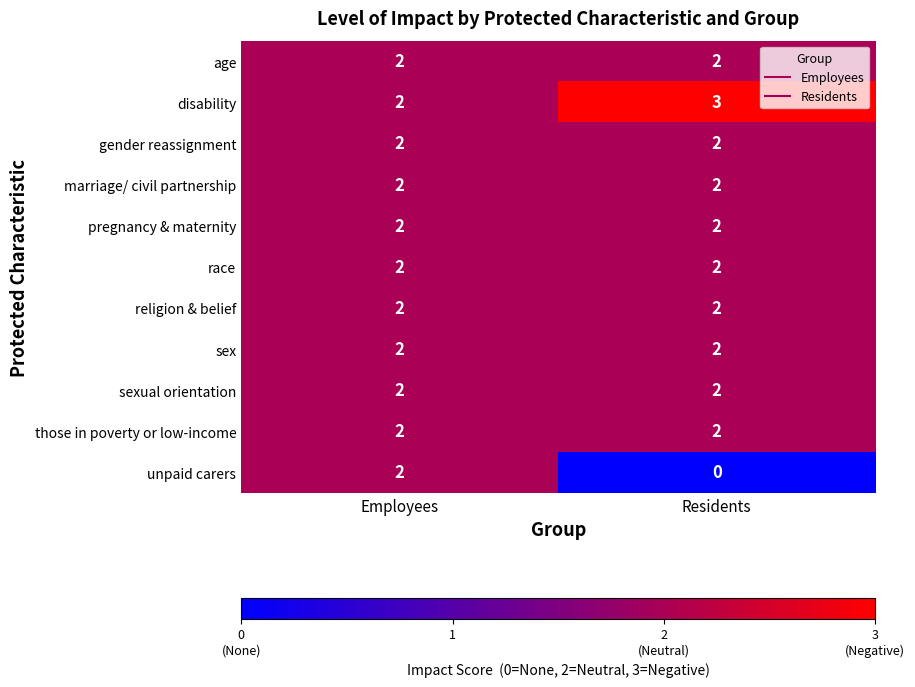

The age series shows 2 at Residents. True or false?

True